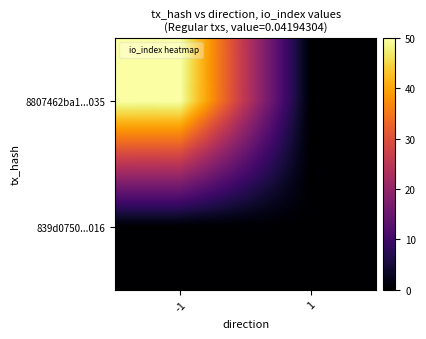

Rank the series by their maximum value, from highest to lowest.

8807462ba1...035, 839d0750...016